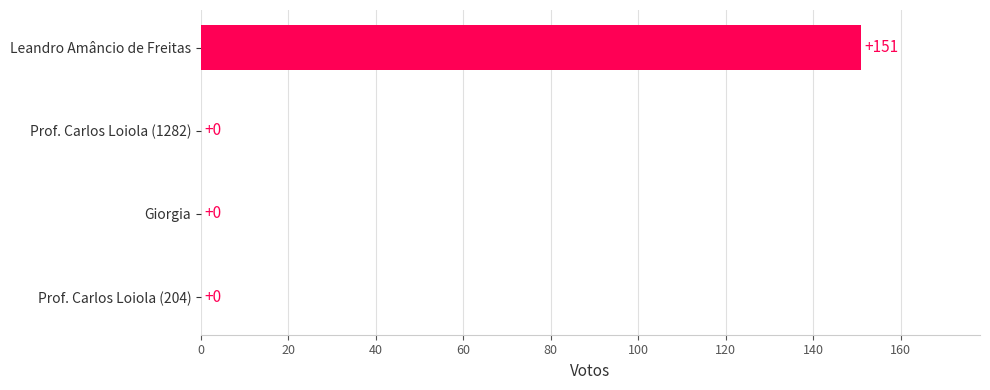

How many values are above zero?

1